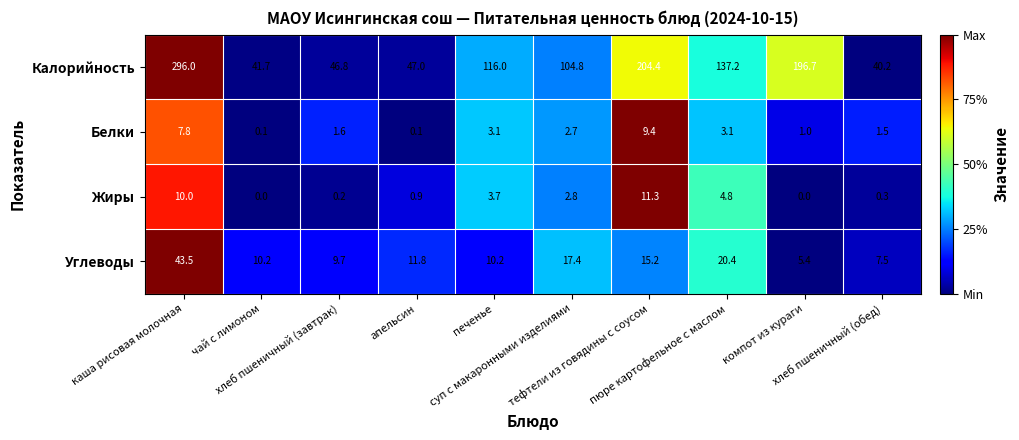

What is the average value of the Калорийность series?

123.1